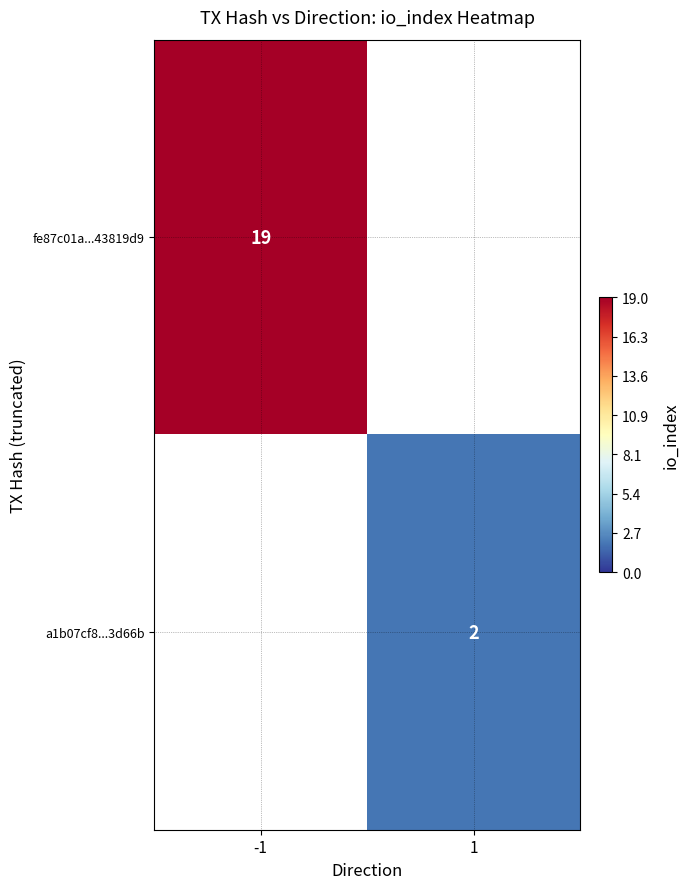

Is it true that fe87c01a...43819d9 equals 26 at -1?

False